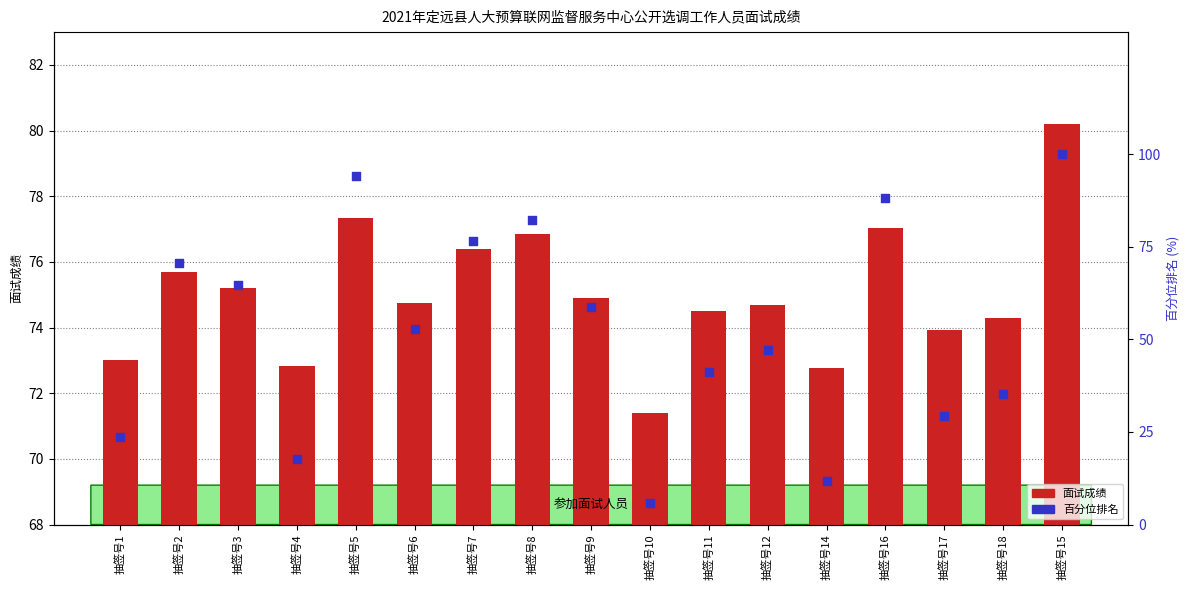

Which series reaches the minimum Y coordinate?

百分位排名